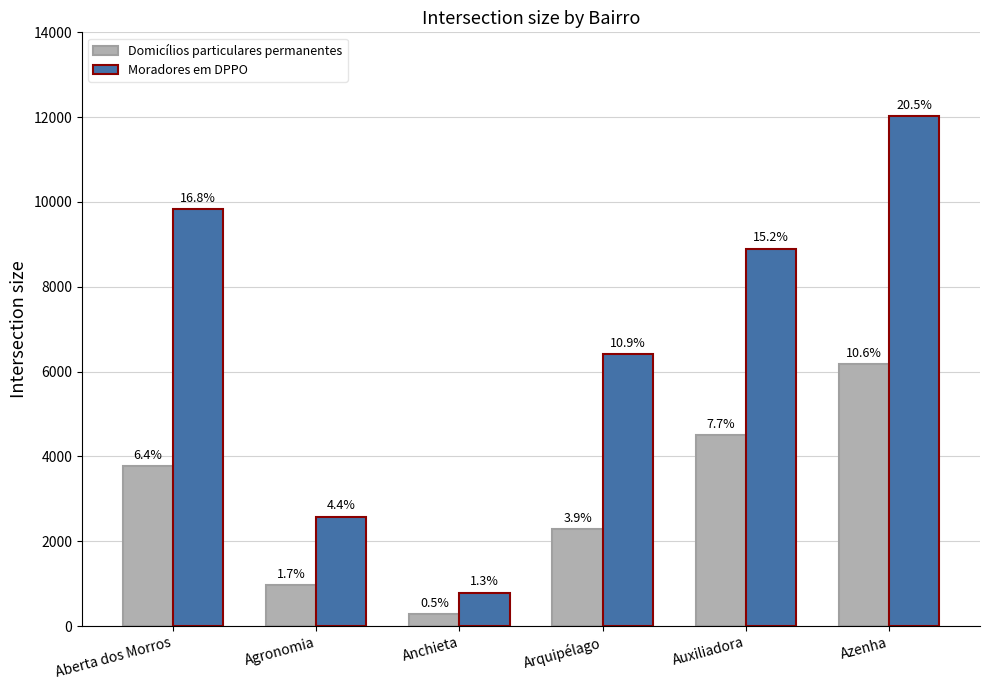

What are all the series names shown in the legend?

Domicílios particulares permanentes, Moradores em DPPO